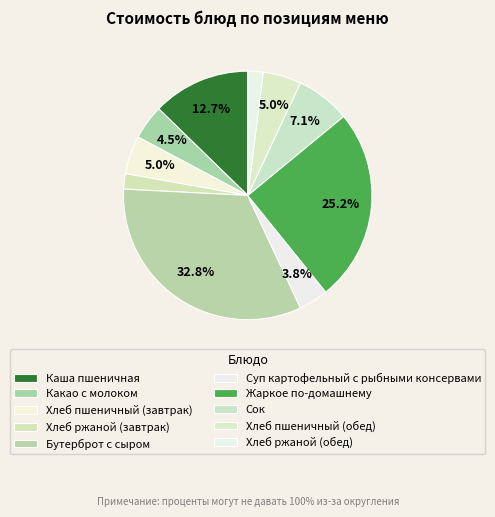

What percentage is the Бутерброт с сыром slice, to the nearest percent?

33%